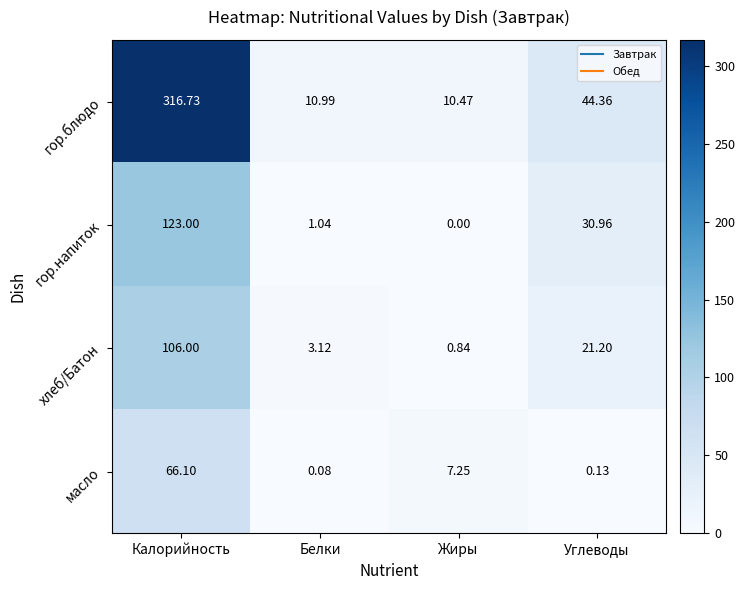

Which series has the largest total across all categories?

гор.блюдо